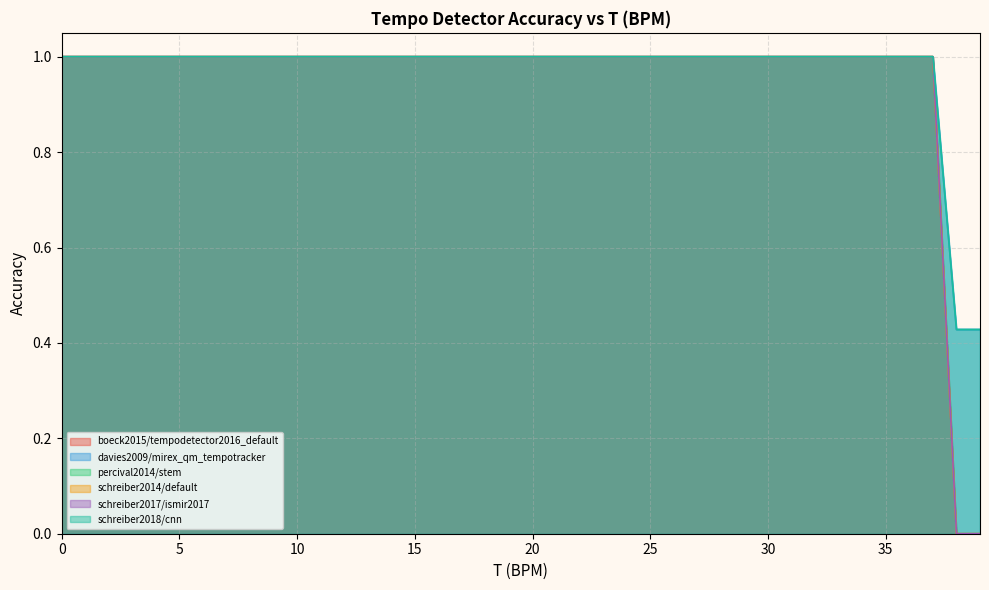

Which series has the largest total across all categories?

davies2009/mirex_qm_tempotracker